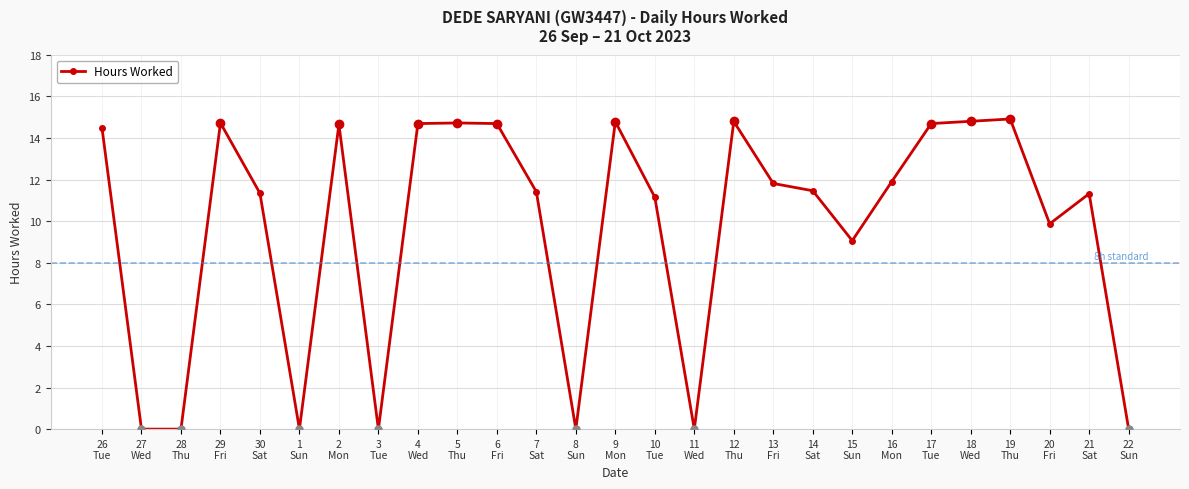

What is the maximum value shown in the chart?

14.9